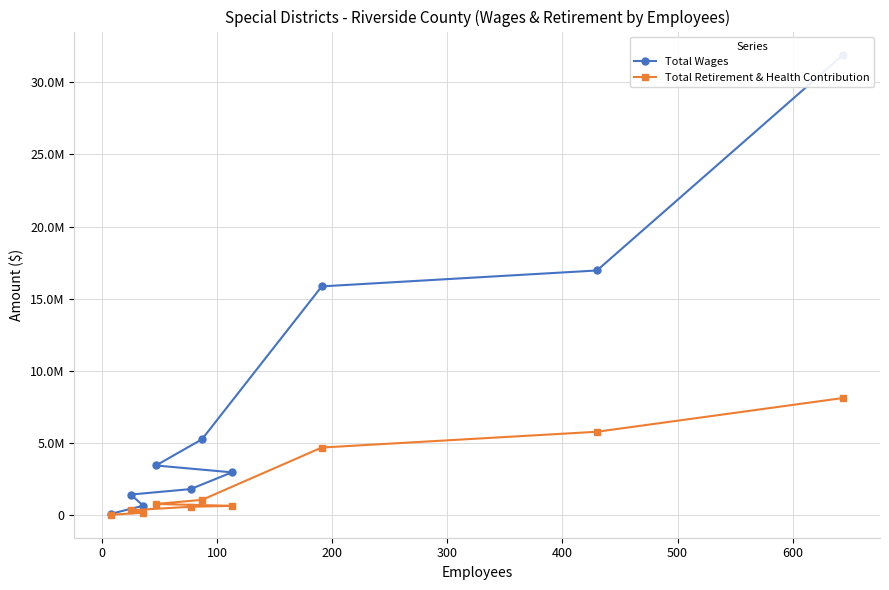

What is the maximum value for Total Wages?

31924561